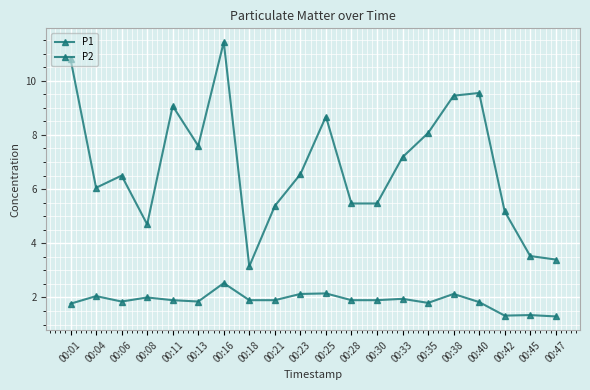

At which category is the sum across all series the highest?

00:16